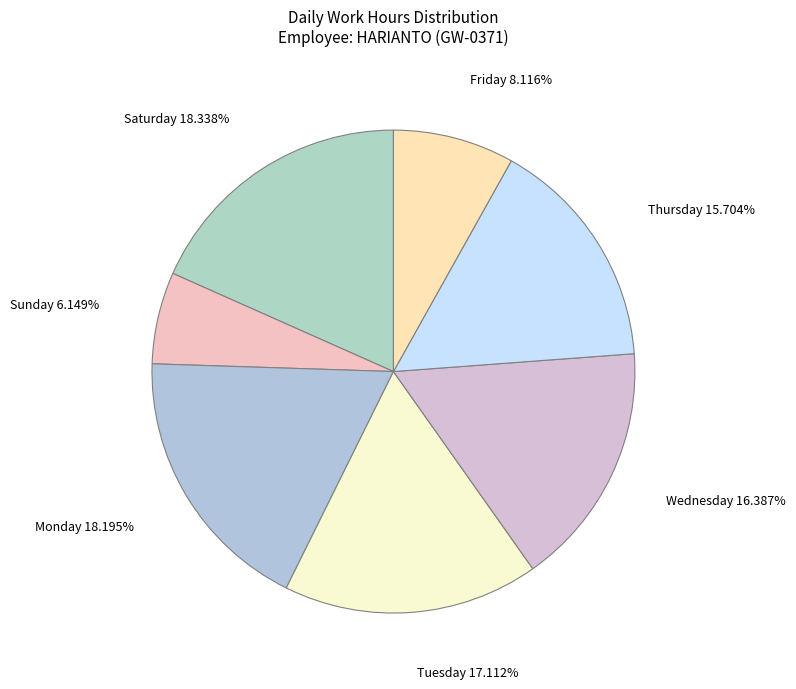

Is there any slice that represents more than half of the pie?

No